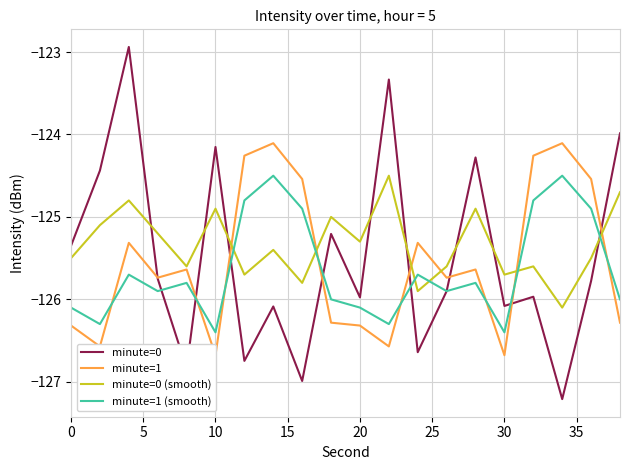

How many lines are shown in the chart?

4